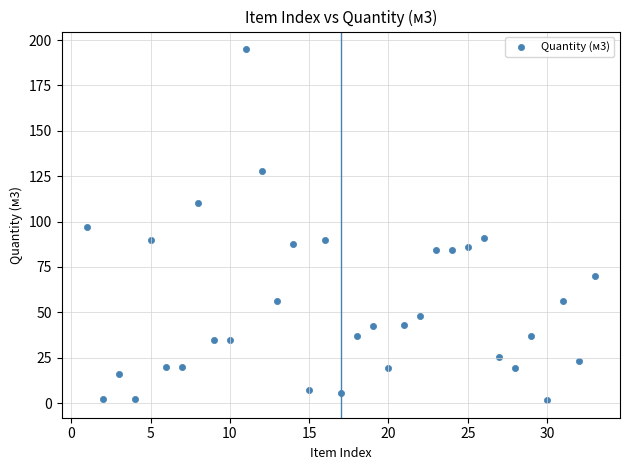

What is the range of X values (max minus min)?

32.0